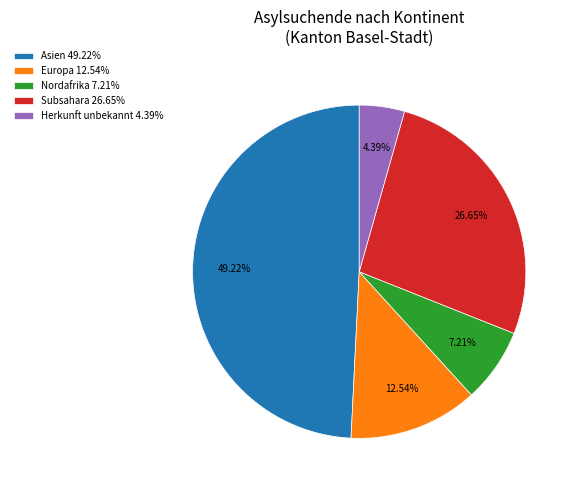

Do Europa 12.54% and Asien 49.22% together represent more than half of the pie?

Yes